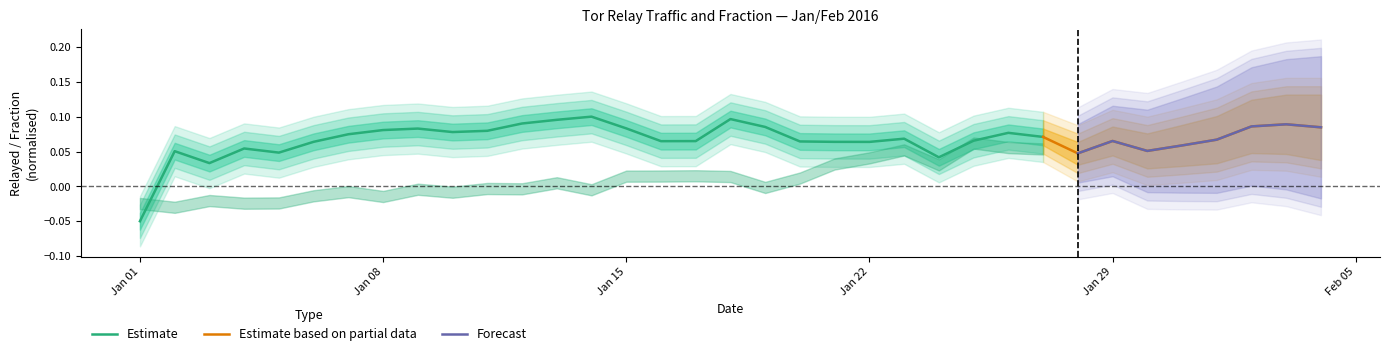

Which category has the lowest value in the Estimate series?

Jan 01